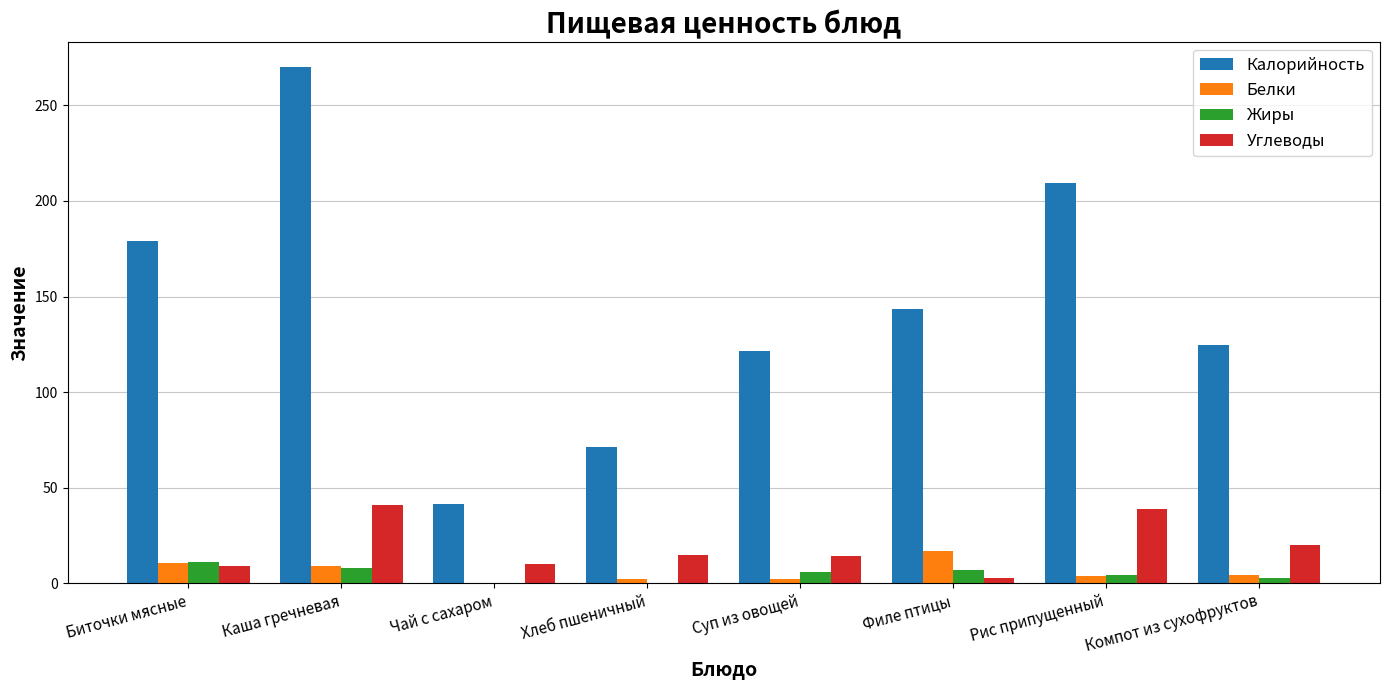

What is the maximum value for Жиры?

11.2